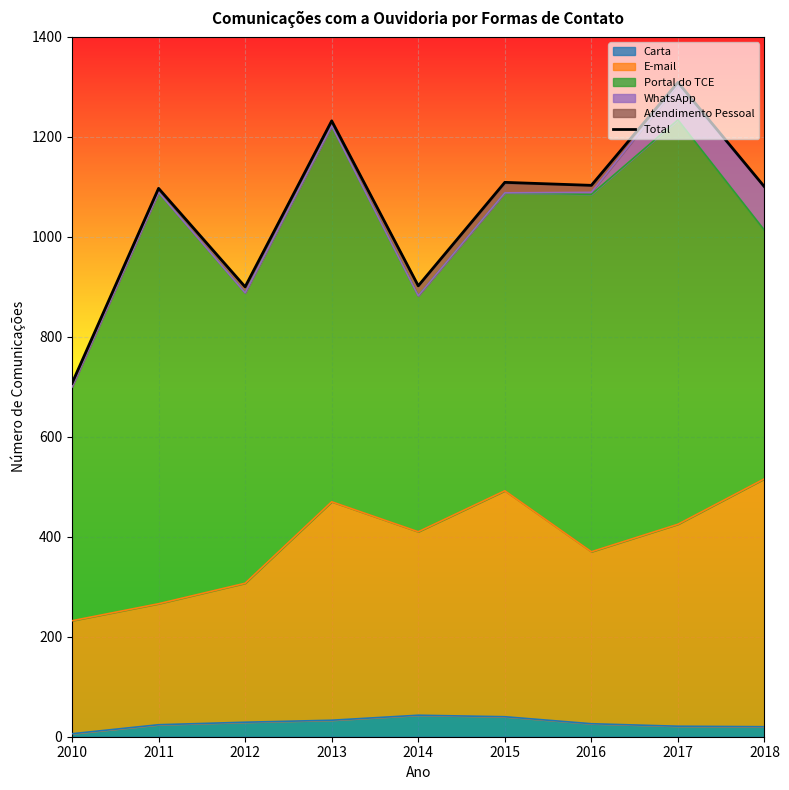

Reading left to right, extract all data points from this chart.

707	1097	900	1232	902	1109	1103	1309	1100